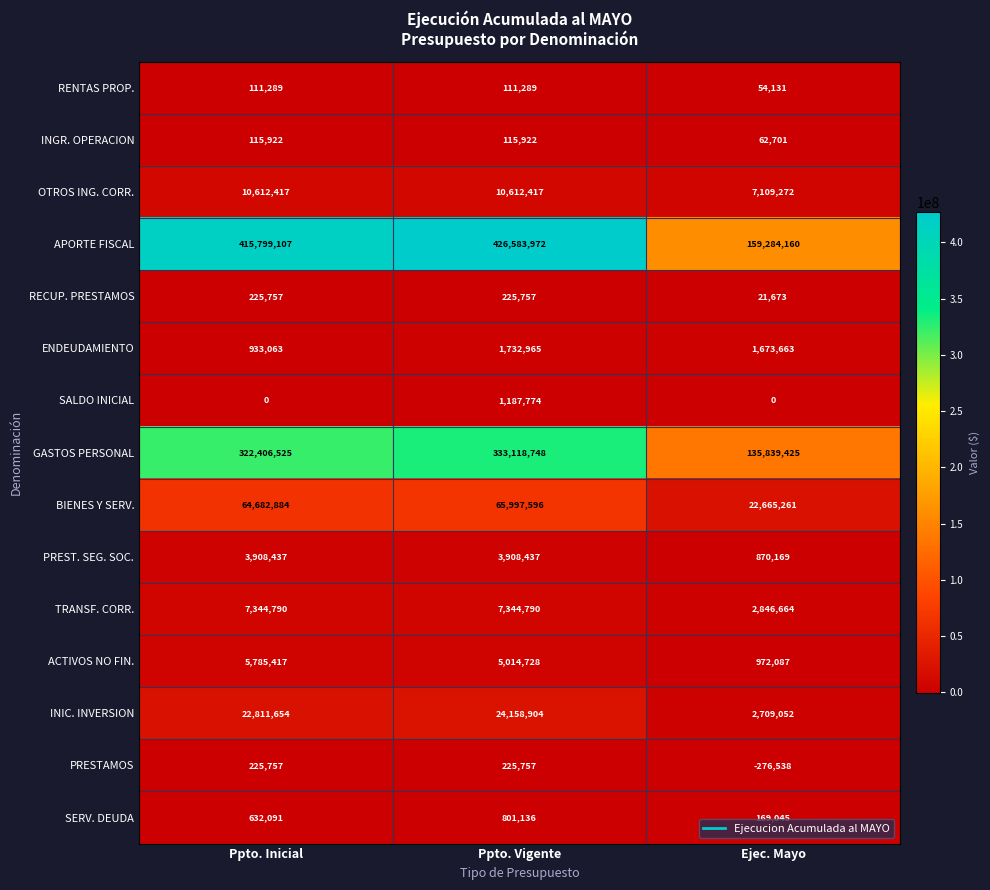

What is the spread (max minus min) of values at Ppto. Inicial?

415799107